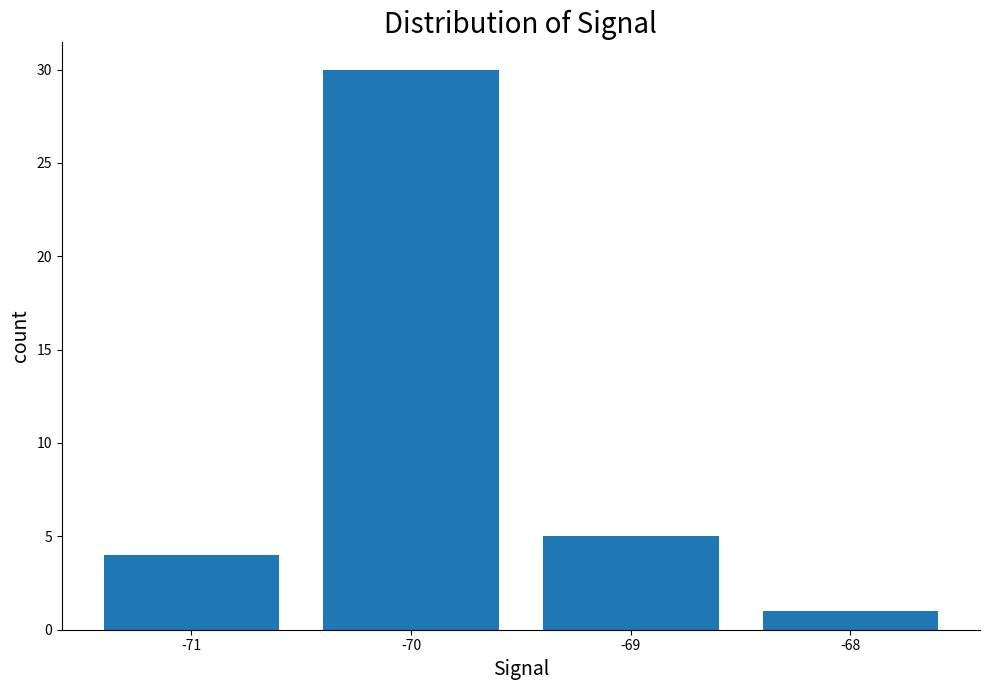

Reading right to left, list all the values displayed in this chart.

-68=1	-69=5	-70=30	-71=4